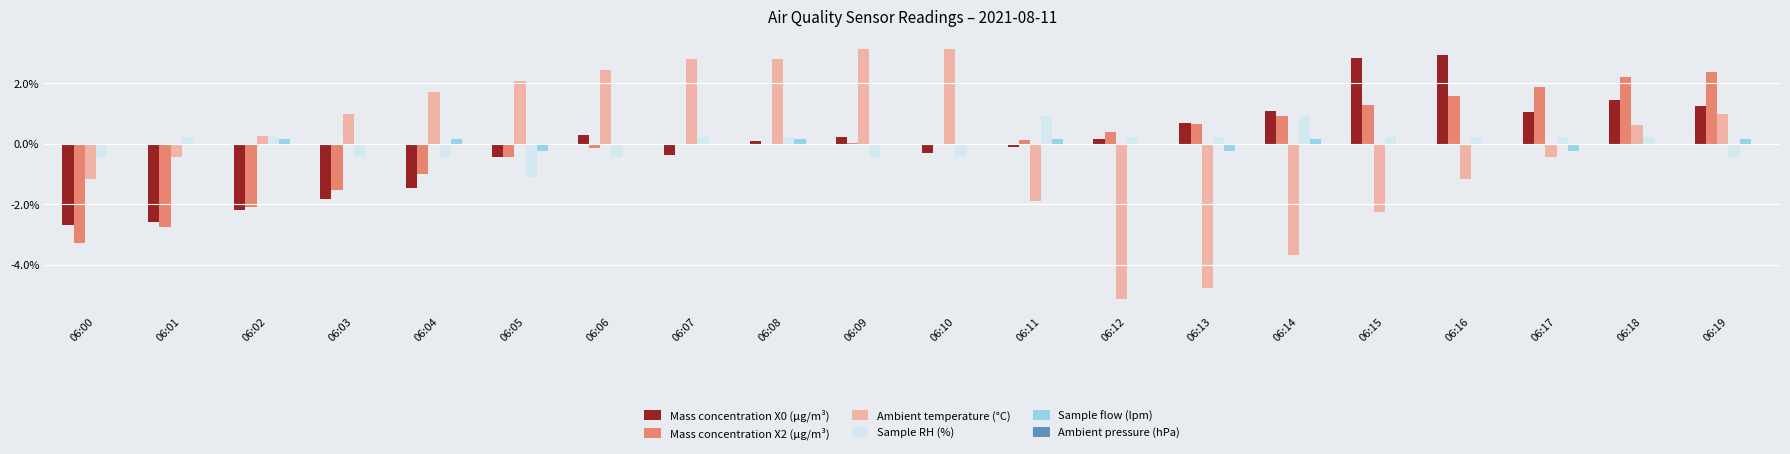

The value of Ambient temperature (°C) at 06:05 is 2.1. True or false?

True